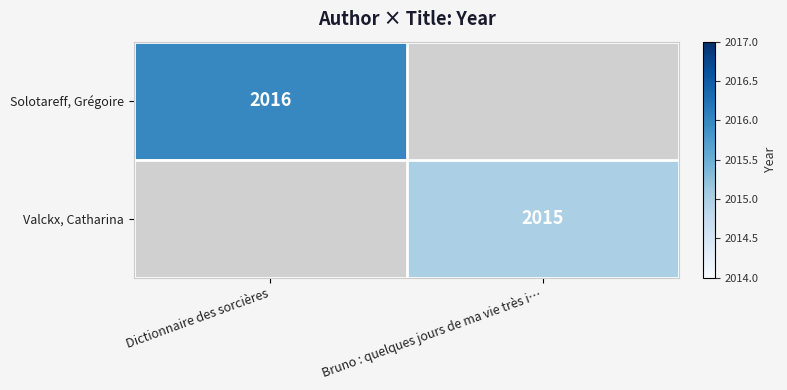

The Valckx, Catharina series shows 2015 at Bruno : quelques jours de ma vie très i…. True or false?

True